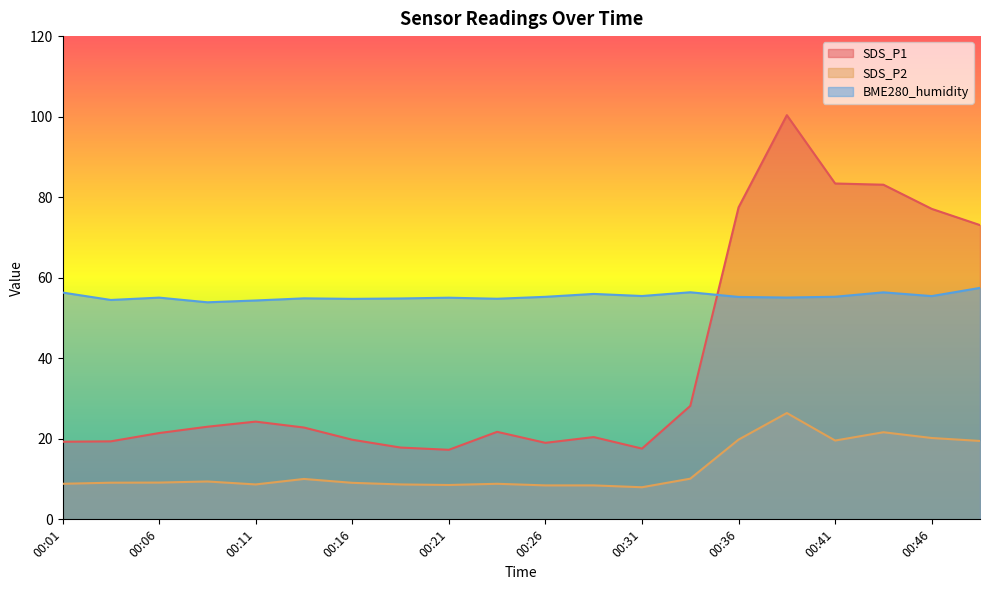

The SDS_P2 series shows 11.6 at 00:26. True or false?

False